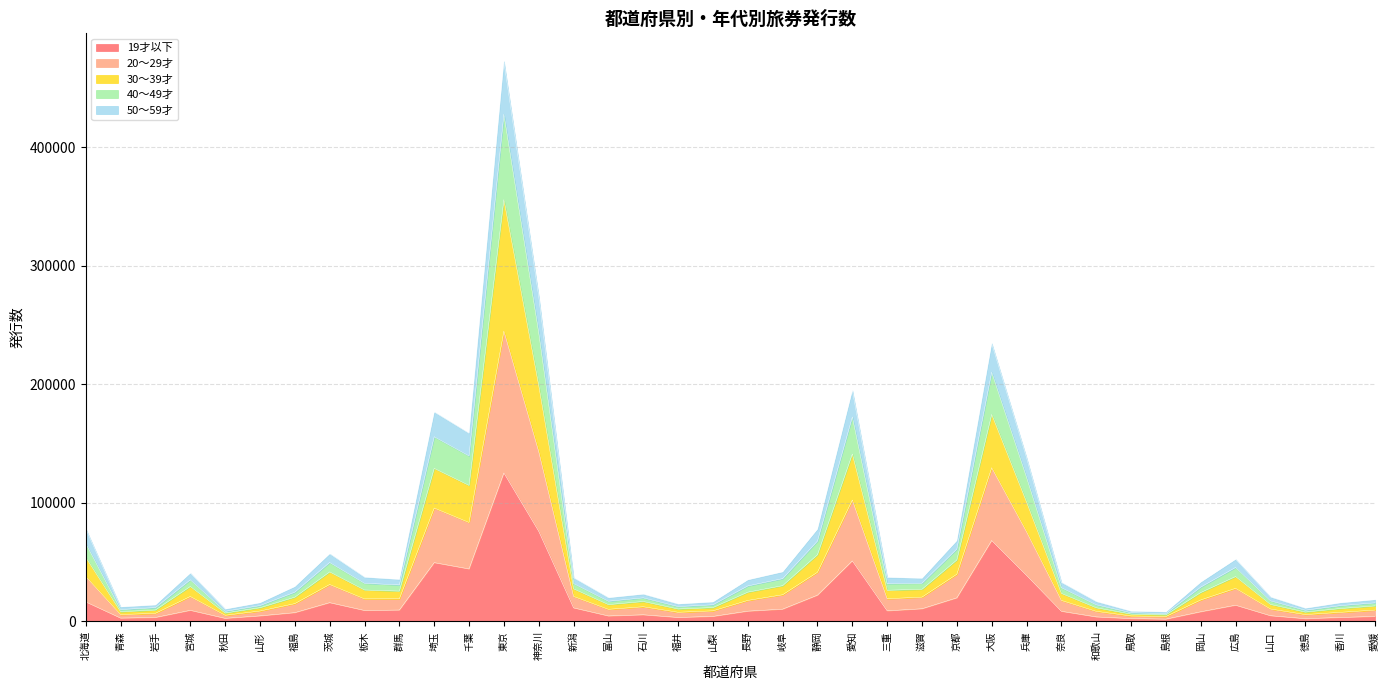

Which series changed the most between 鳥取 and 島根?

50～59才